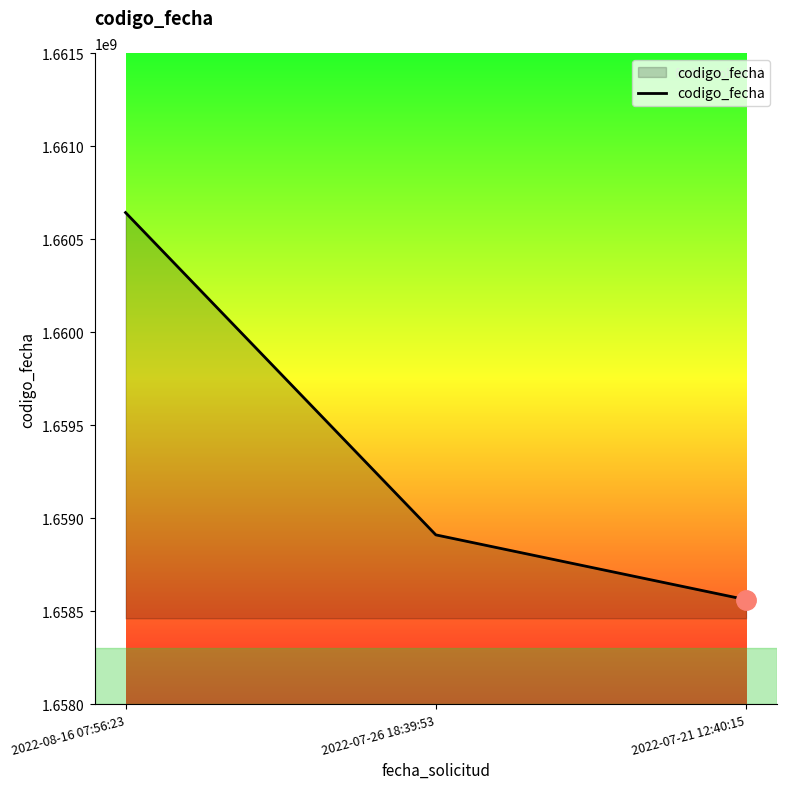

What is the maximum value shown in the chart?

1660642472